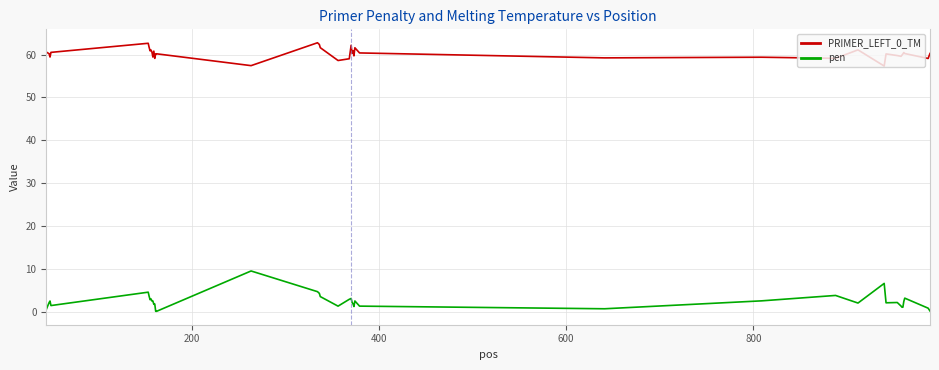

True or false: PRIMER_LEFT_0_TM and pen intersect in this chart.

False